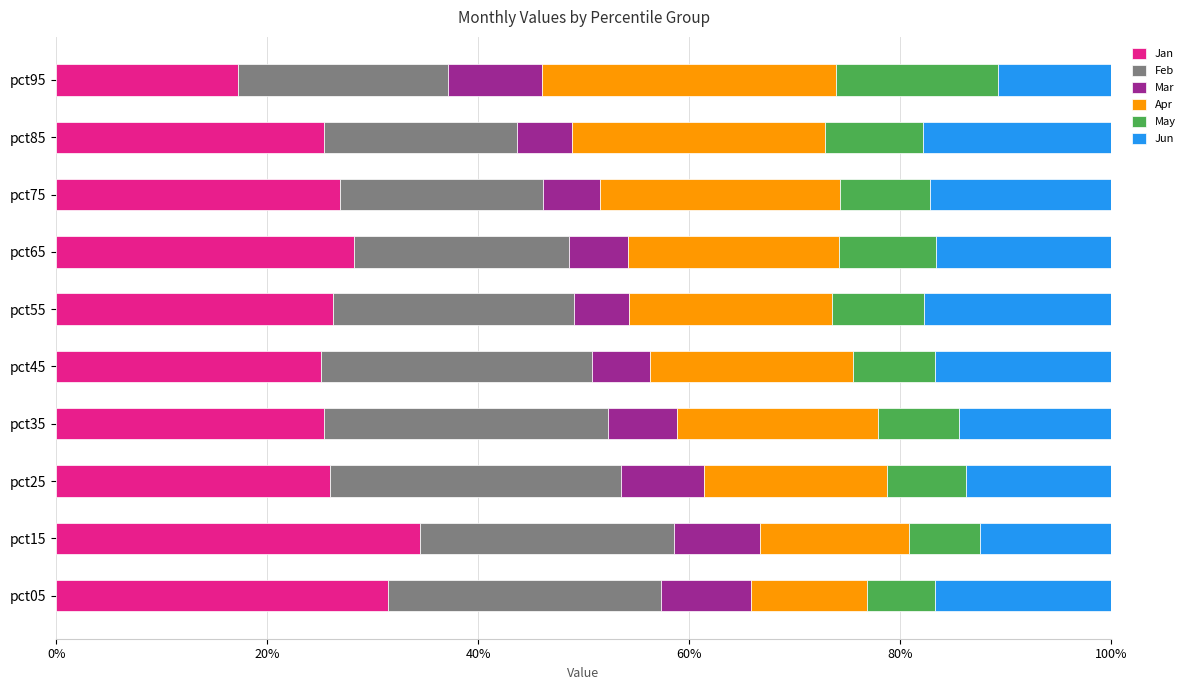

At which label does Jan reach its minimum?

pct95